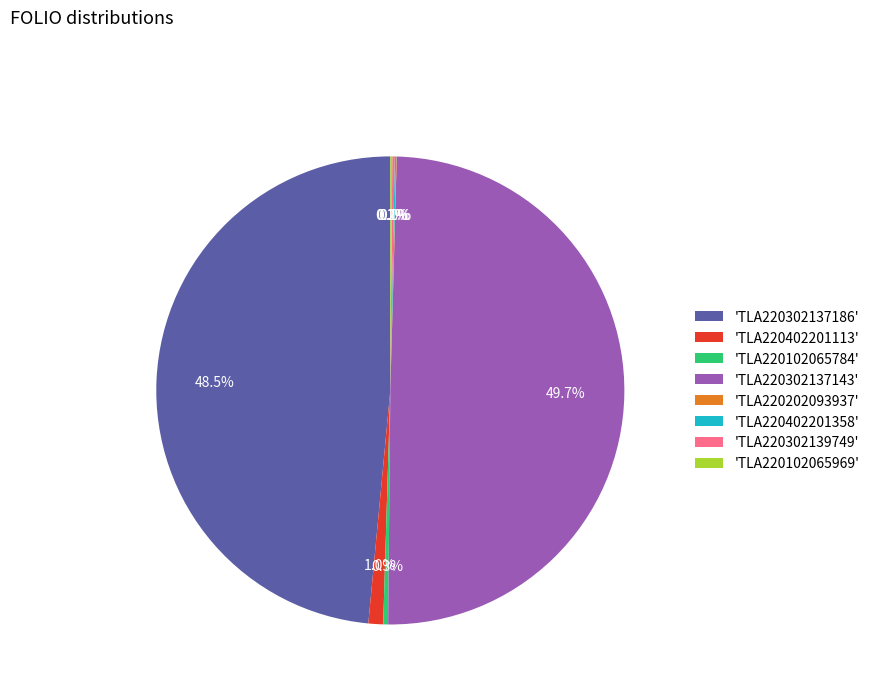

To the nearest percent, what is the difference between the largest and smallest slice percentages?

50%